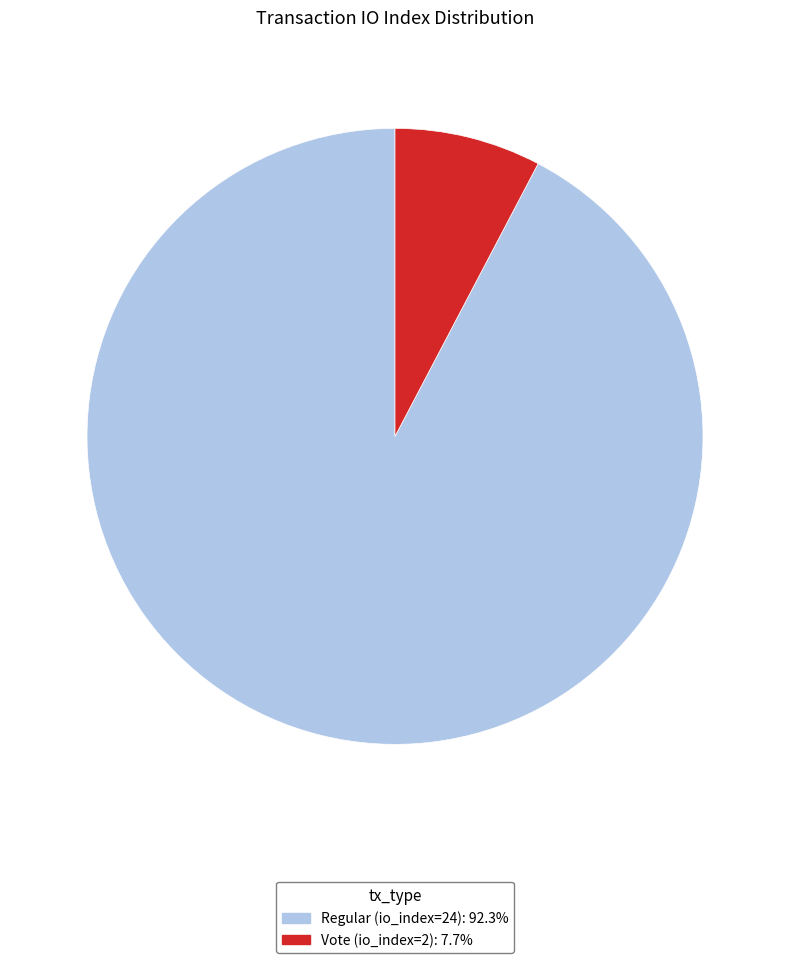

Is Regular (io_index=24) the majority of the pie?

Yes